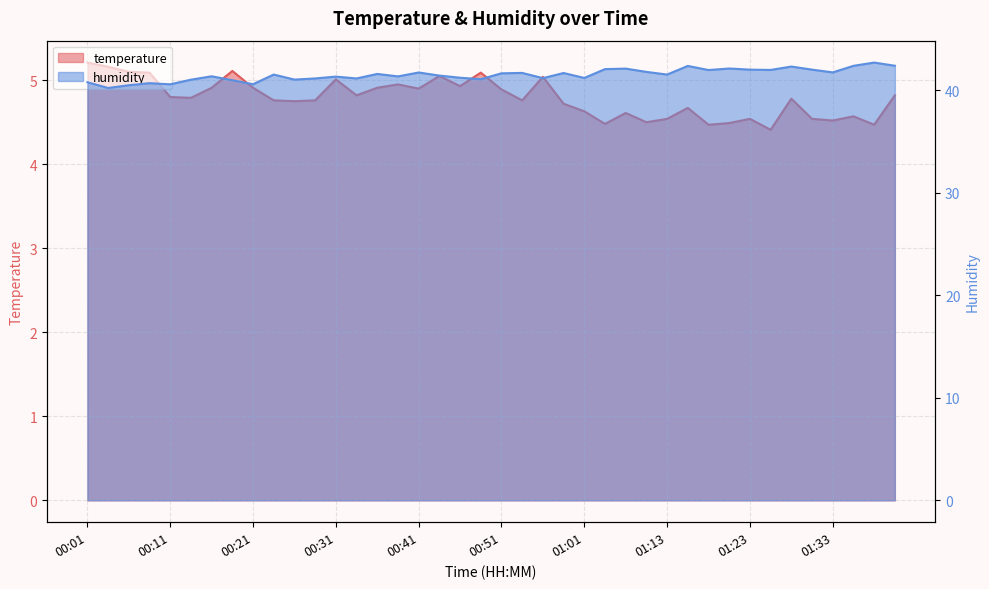

Rank the series by their average value, from highest to lowest.

humidity, temperature